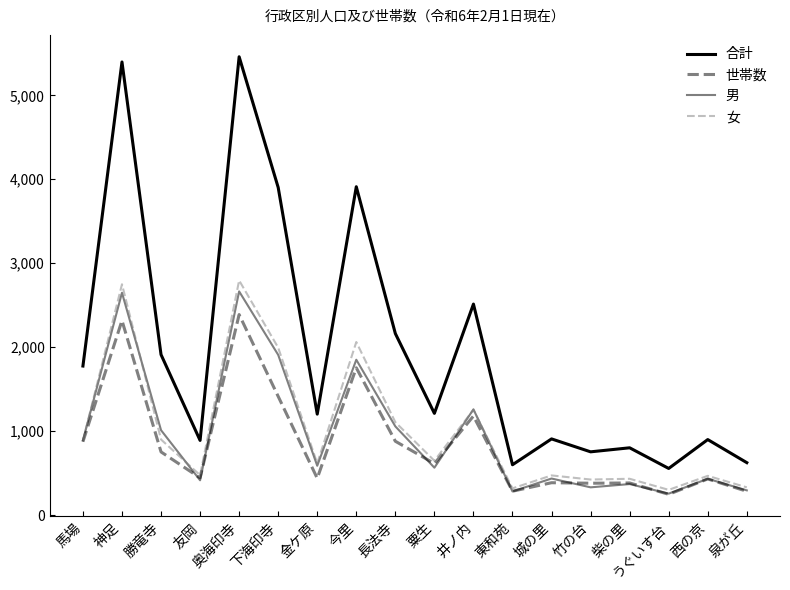

How many lines are shown in the chart?

4